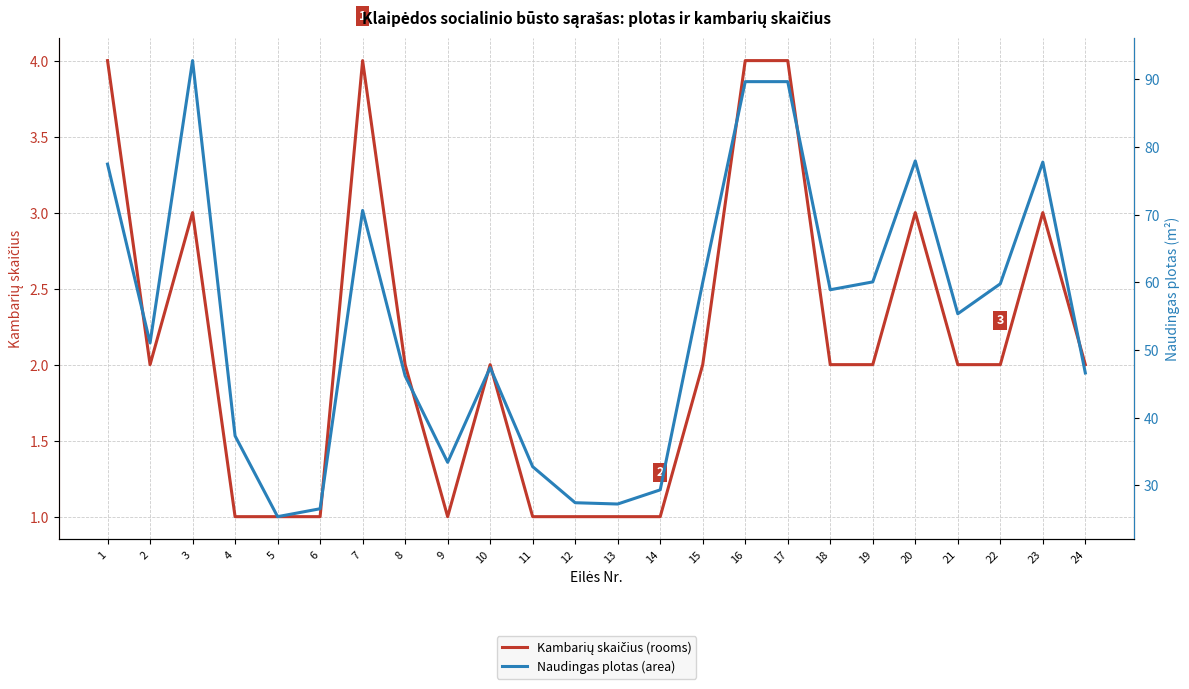

What is the smallest value displayed?

1.0